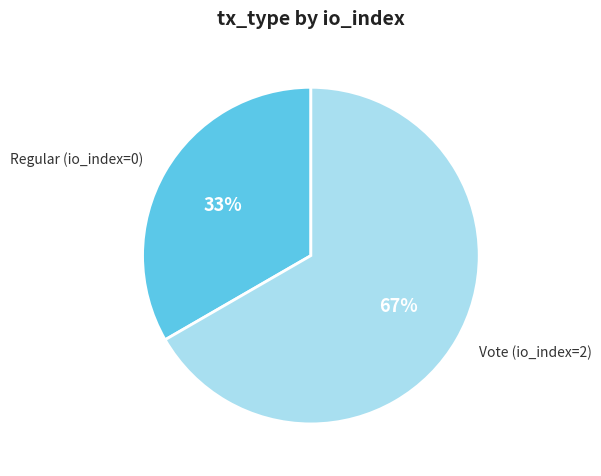

Which category accounts for the majority?

Vote (io_index=2)